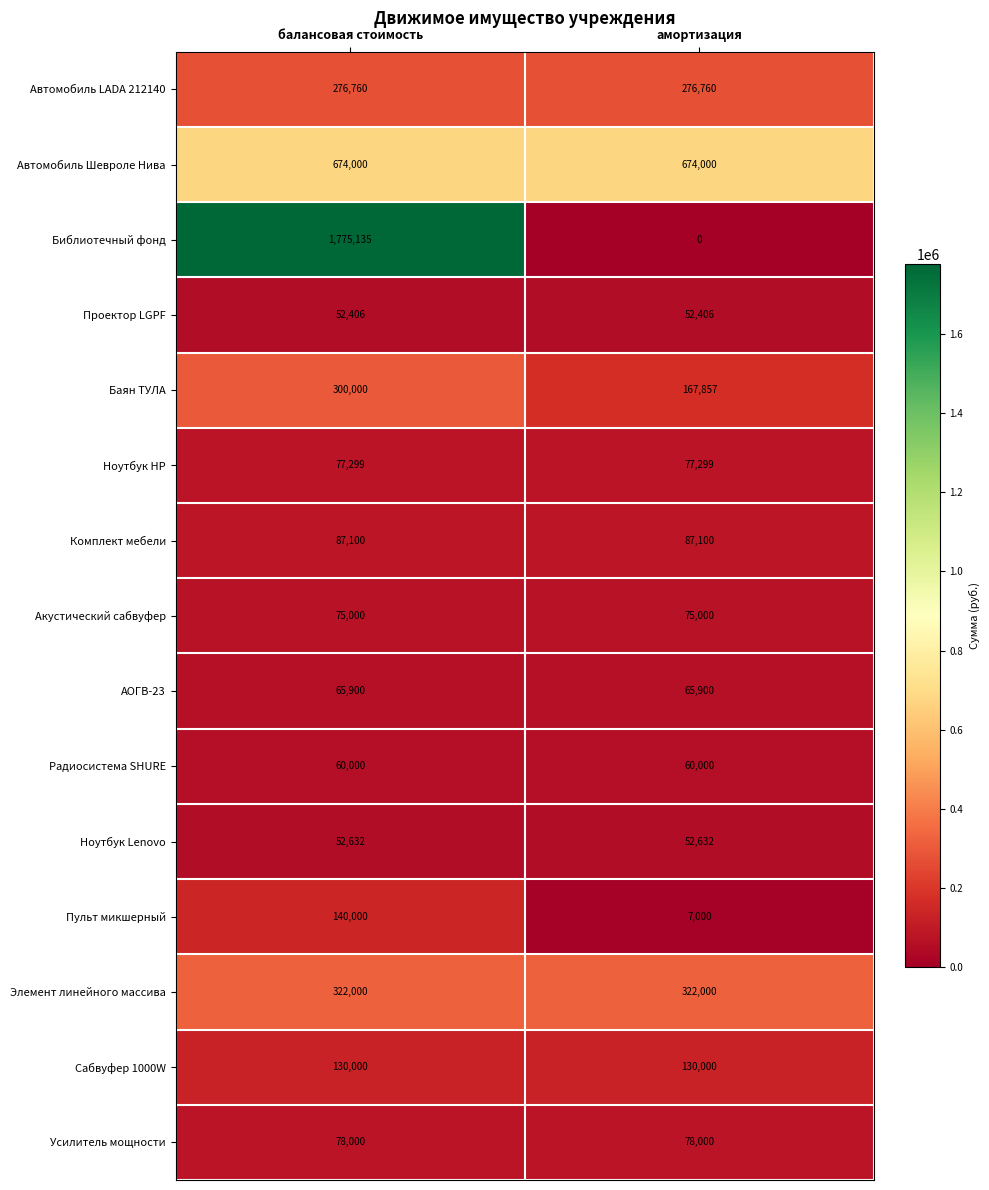

What is the maximum value shown in the chart?

1775135